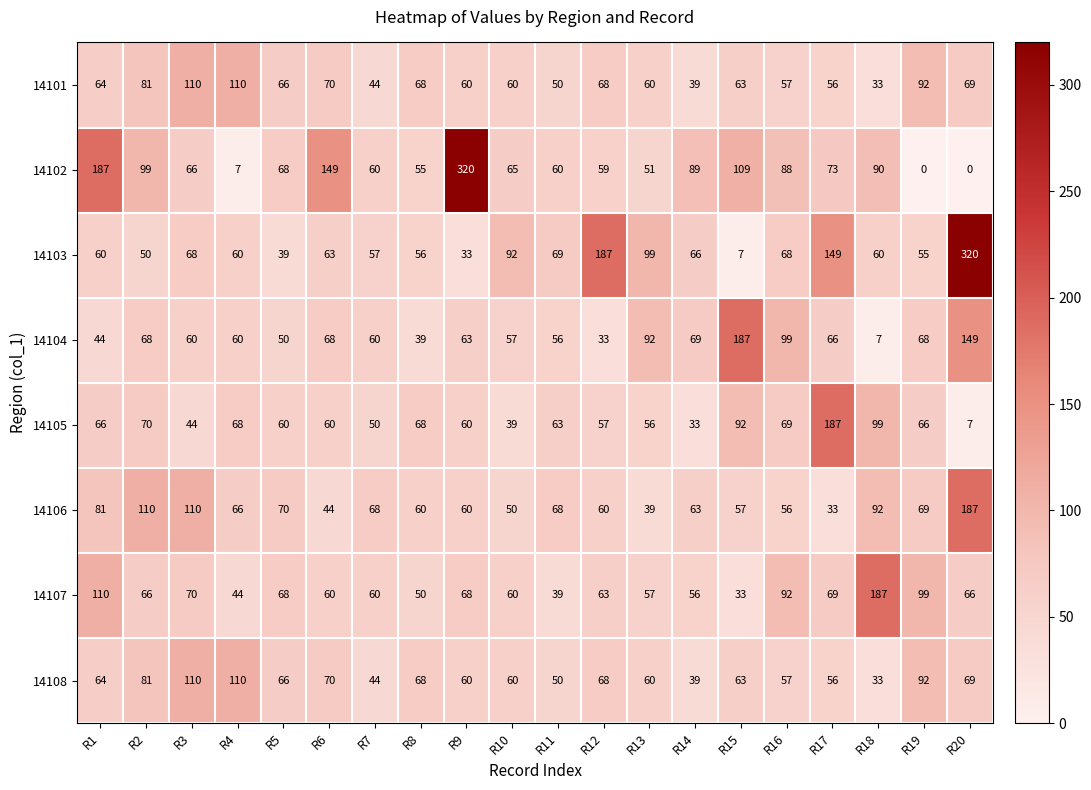

What is the maximum value shown in the chart?

320